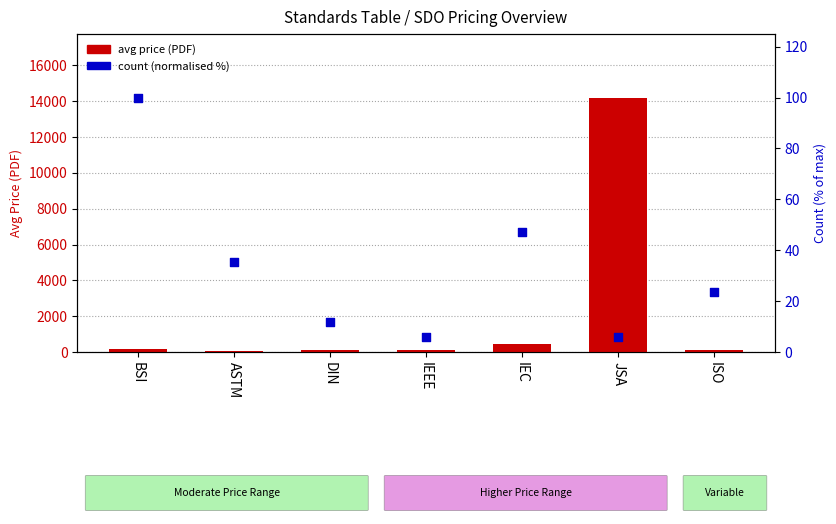

Which series has the largest total across all categories?

avg price (PDF)